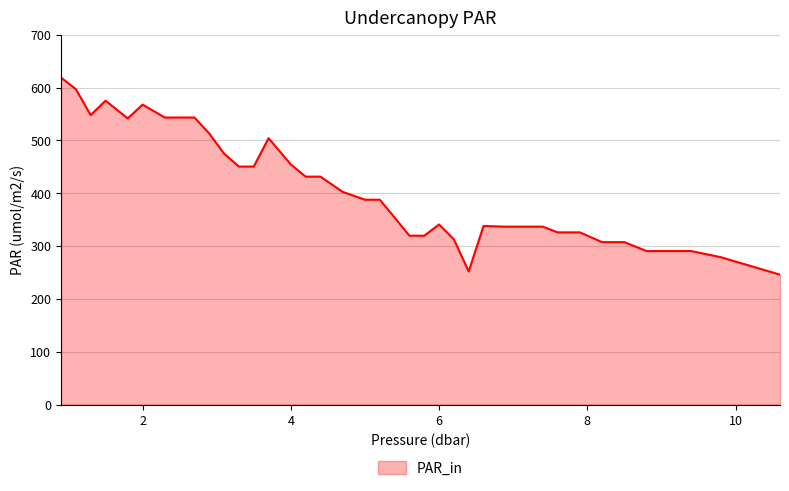

What is the greatest value displayed?

618.8